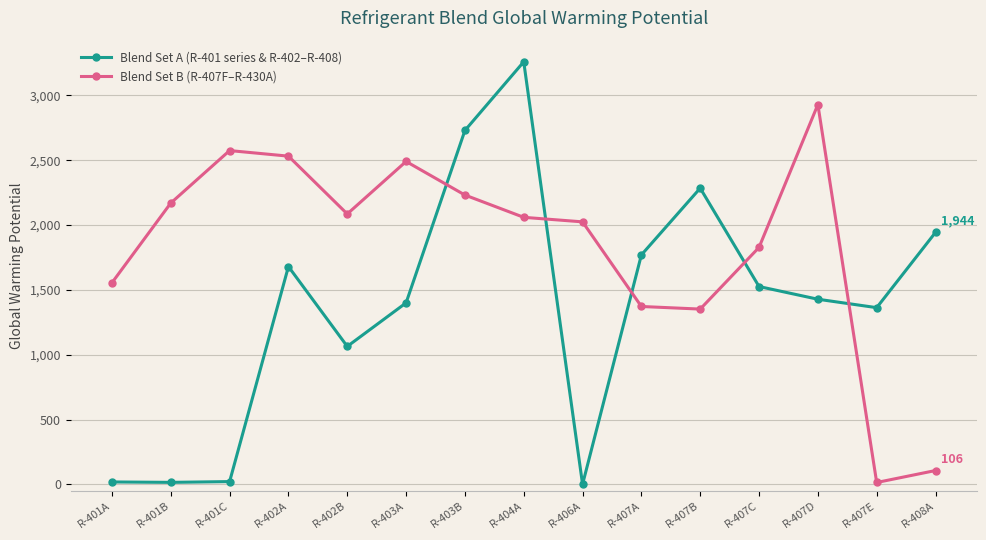

True or false: Blend Set B (R-407F–R-430A) has more than 0 interior local peaks.

True